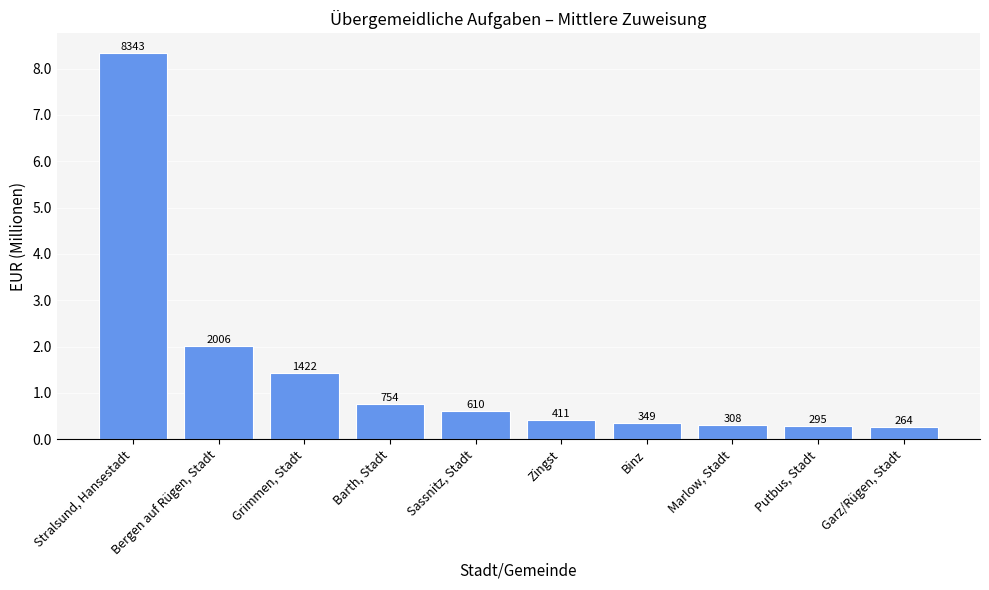

Are the bars horizontal?

No